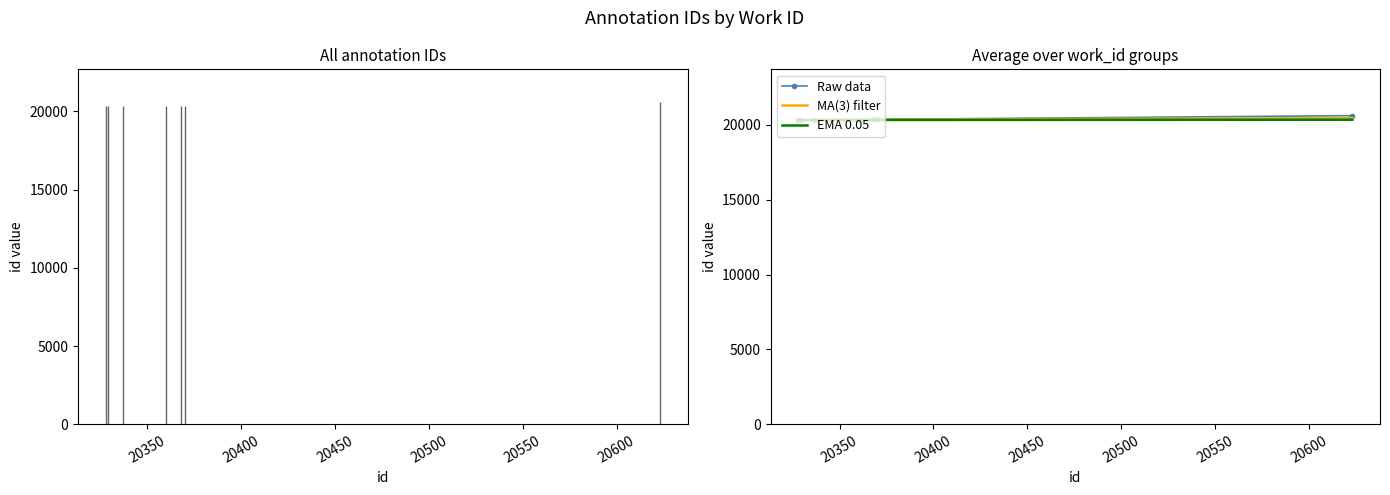

What is the highest value of the MA(3) filter series?

20453.7